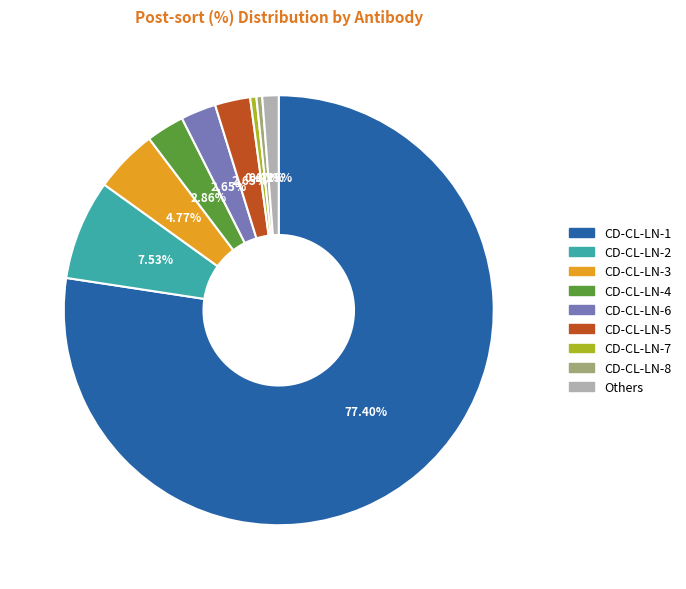

Approximately how many times larger is the value at CD-CL-LN-2 compared to Others?

6.1